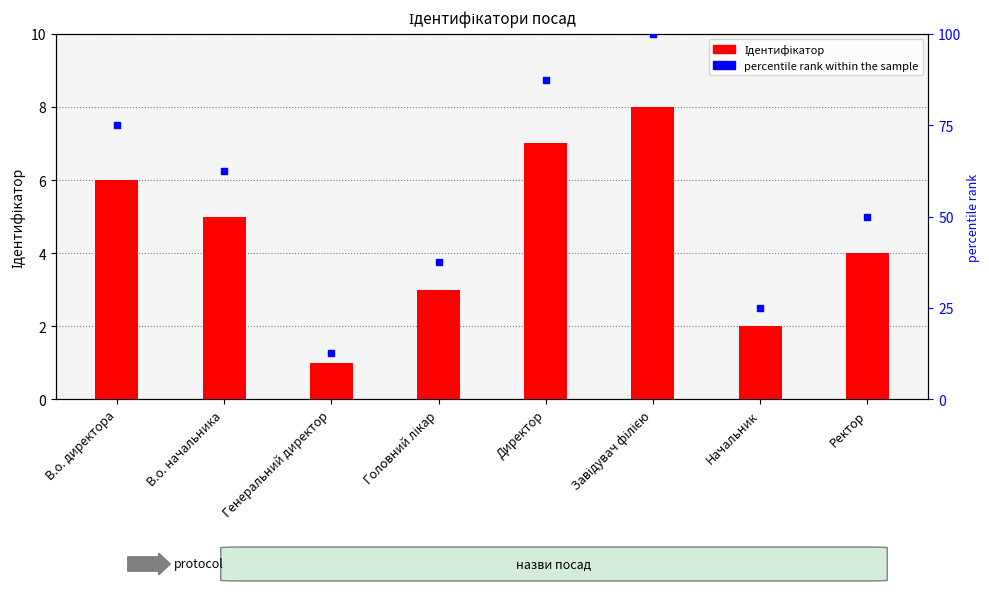

What is the total value across all series at Генеральний директор?

13.5